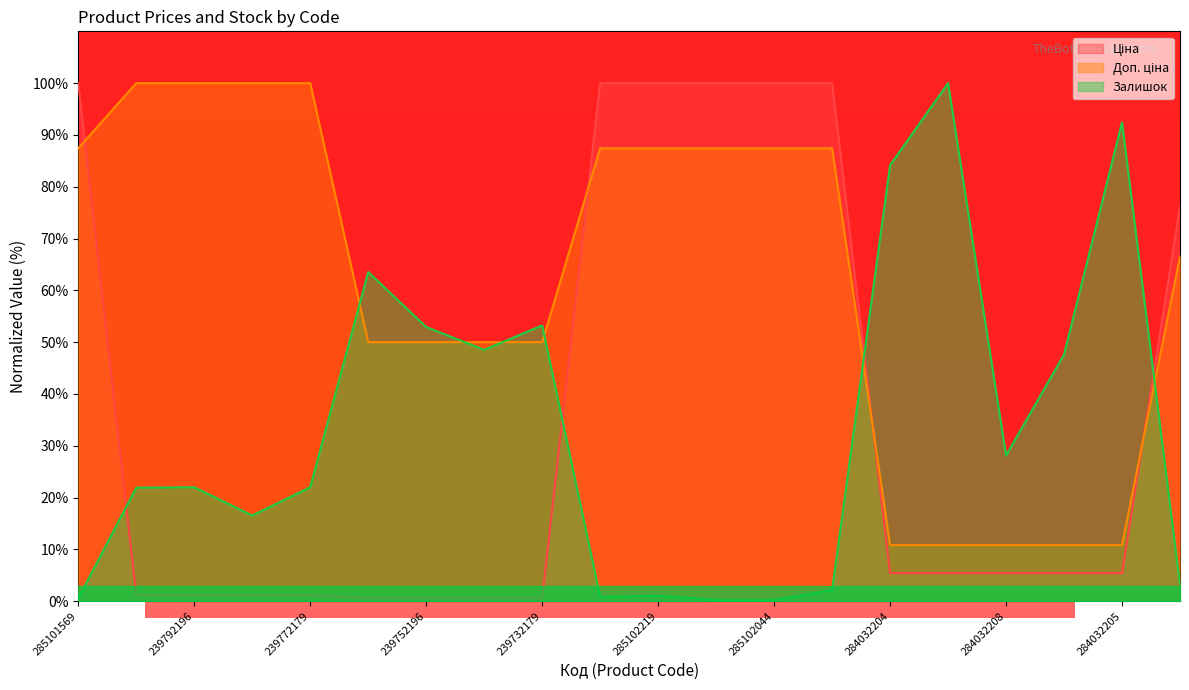

Reading right to left, transcribe all the data shown in this chart.

Ціна: 76.2	5.4	5.4	5.4	5.4	5.4	100.0	100.0	100.0	100.0	100.0	0.6	0.6	0.6	0.6	1.1	1.1	1.1	1.1	100.0
Доп. ціна: 66.6	10.8	10.8	10.8	10.8	10.8	87.4	87.4	87.4	87.4	87.4	50.0	50.0	50.0	50.0	100.0	100.0	100.0	100.0	87.4
Залишок: 3.2	92.4	47.6	28.1	100.0	84.2	2.1	0.2	0.2	1.1	0.8	53.2	48.5	52.9	63.5	22.0	16.5	22.0	21.9	0.5